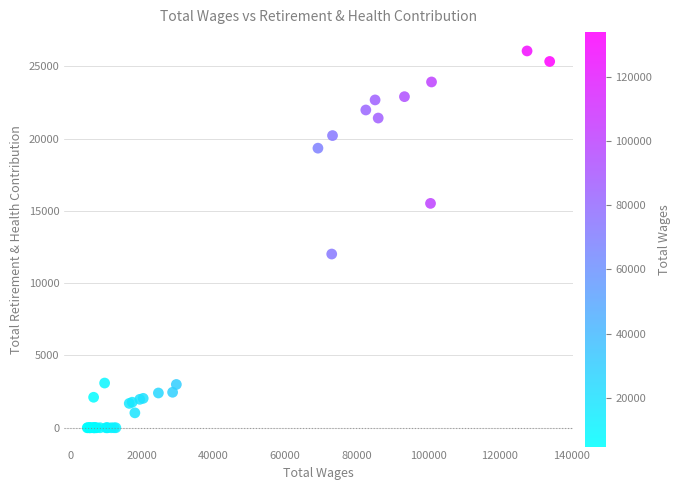

What Y value in the scatter plot is closest to 13036?

12020